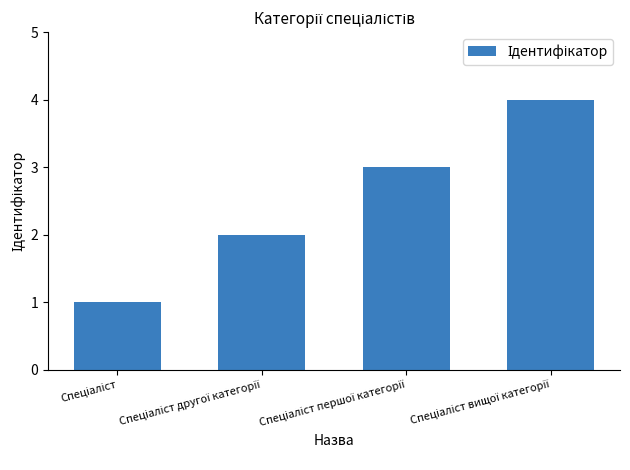

How many values are below 3?

2